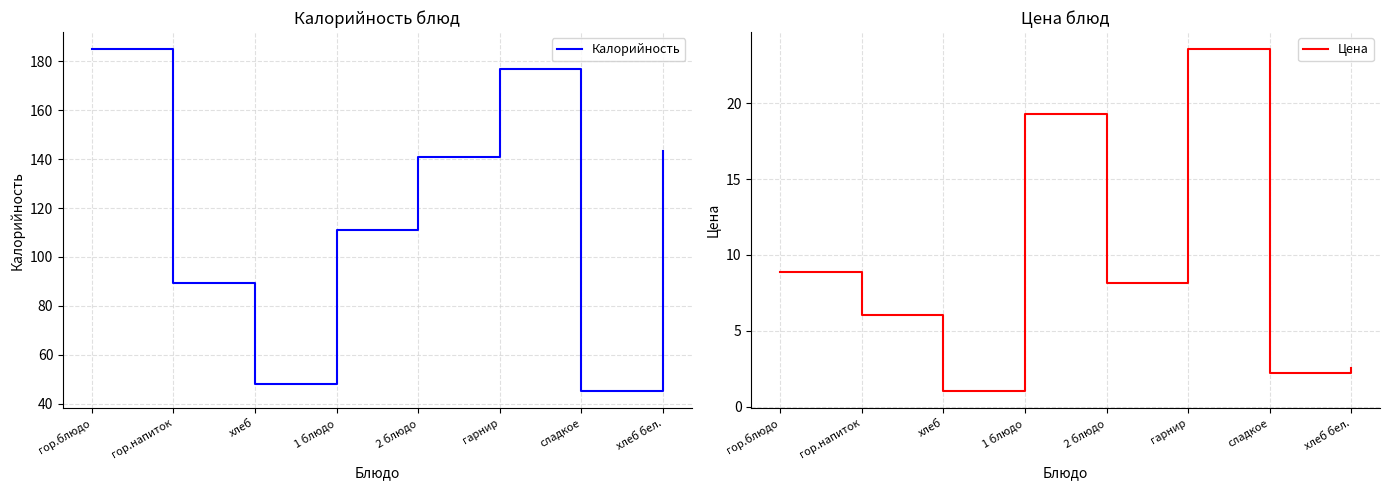

What is the average value of the Калорийность series?

117.5